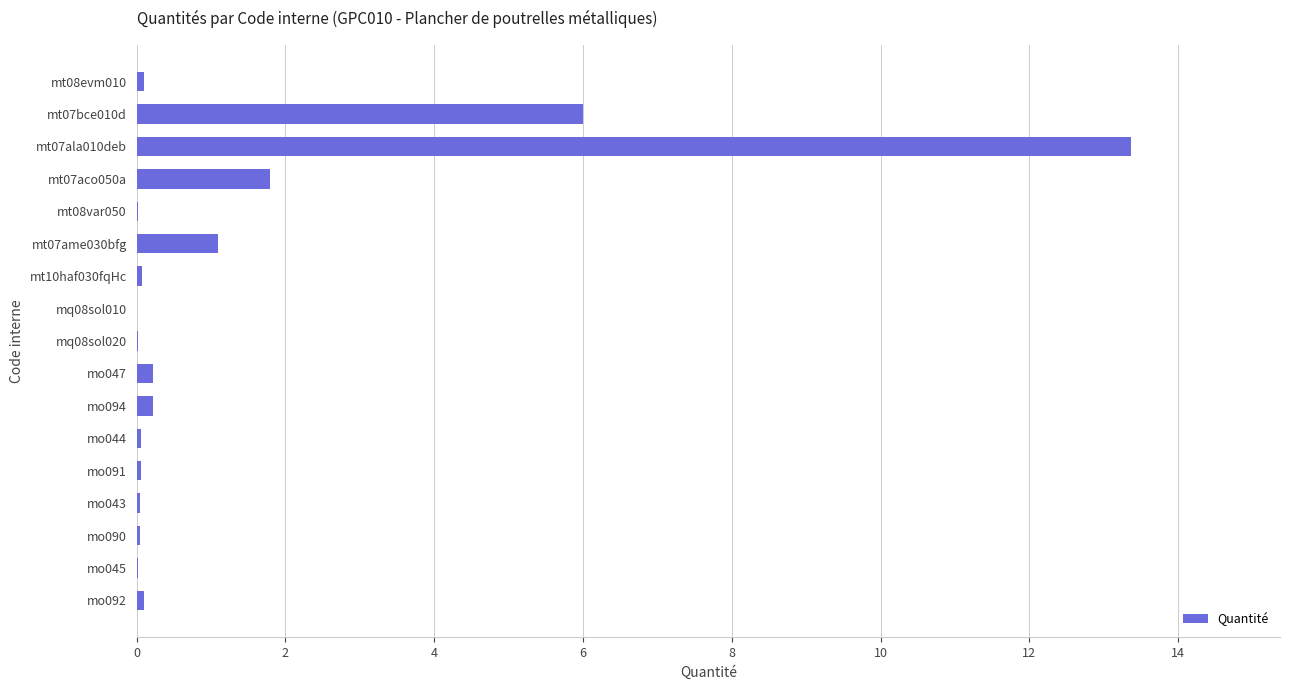

The value at mt08var050 is 0.0. True or false?

True